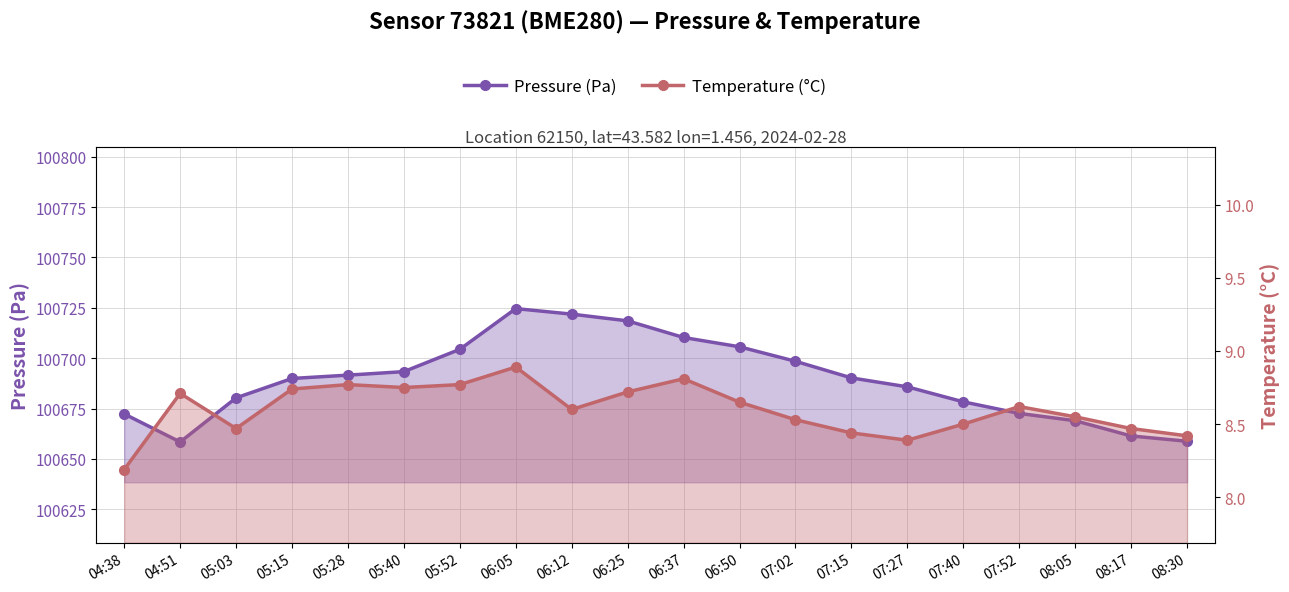

What is the label of the 8th point from the left?

06:05